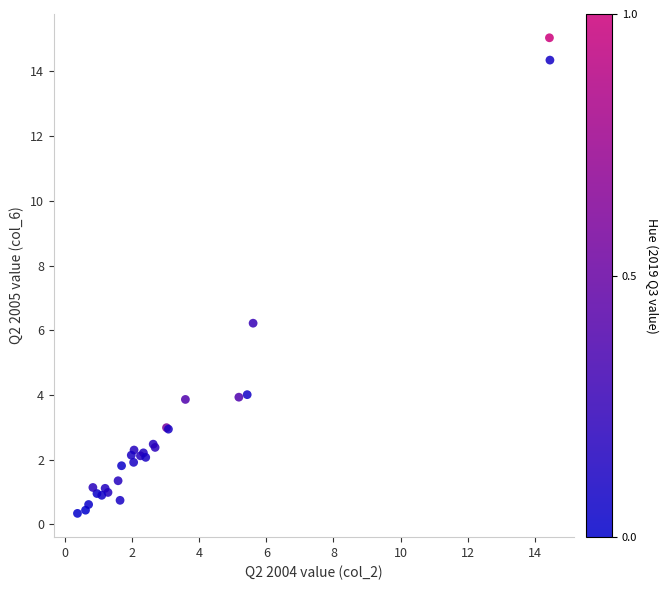

What Y value in the scatter plot is closest to 7?

6.2